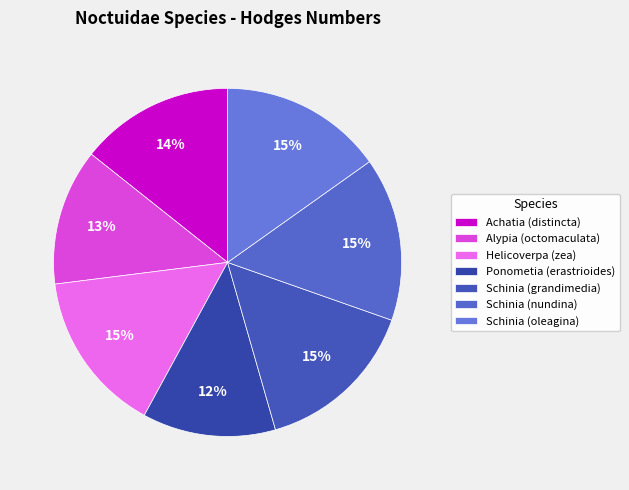

Which slice is the smallest?

Ponometia (erastrioides)